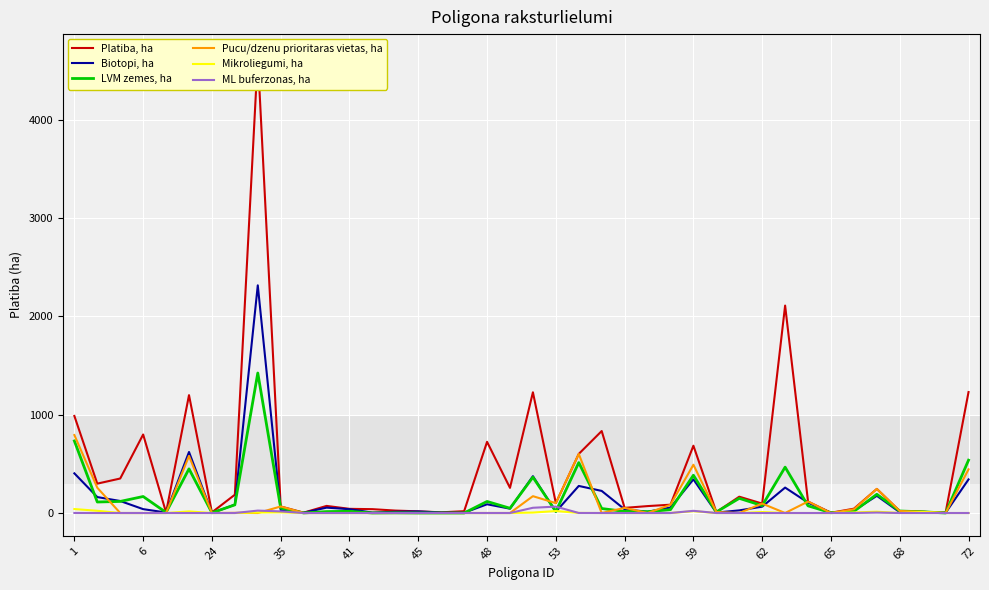

Which category has the lowest value across all series?

24